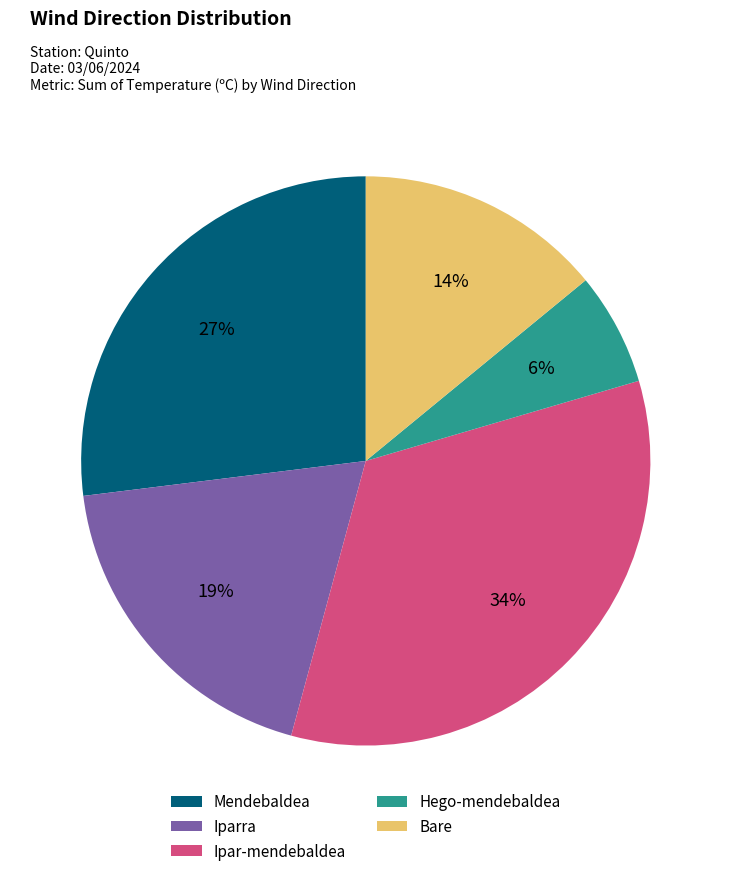

Is there a majority slice in this chart?

No